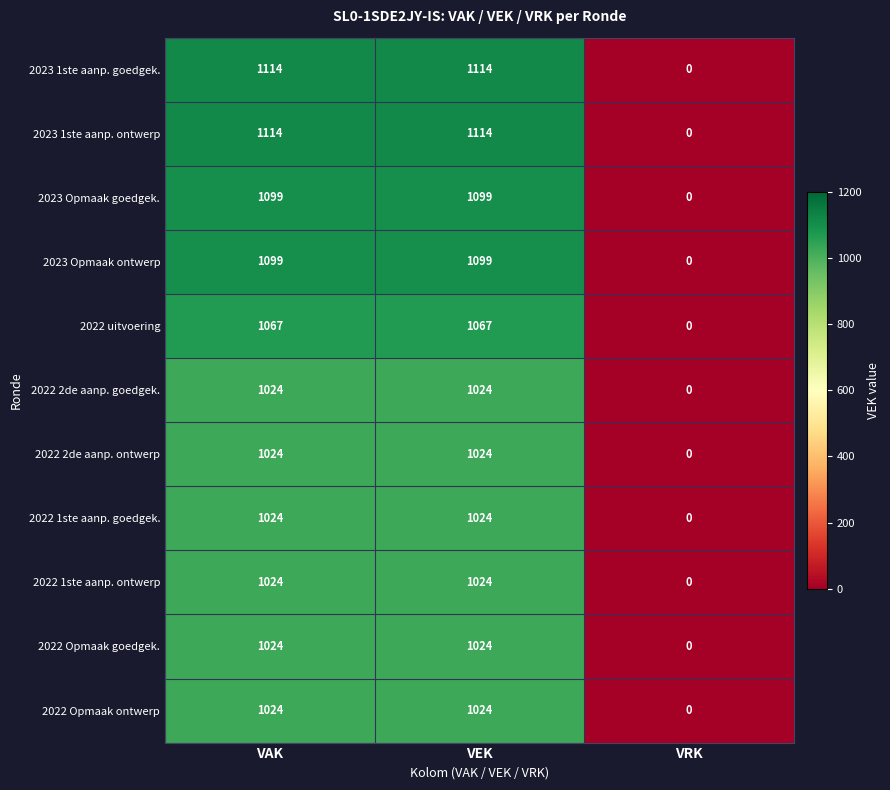

How many 2022 Opmaak goedgek. values are between 0 and 1024?

3